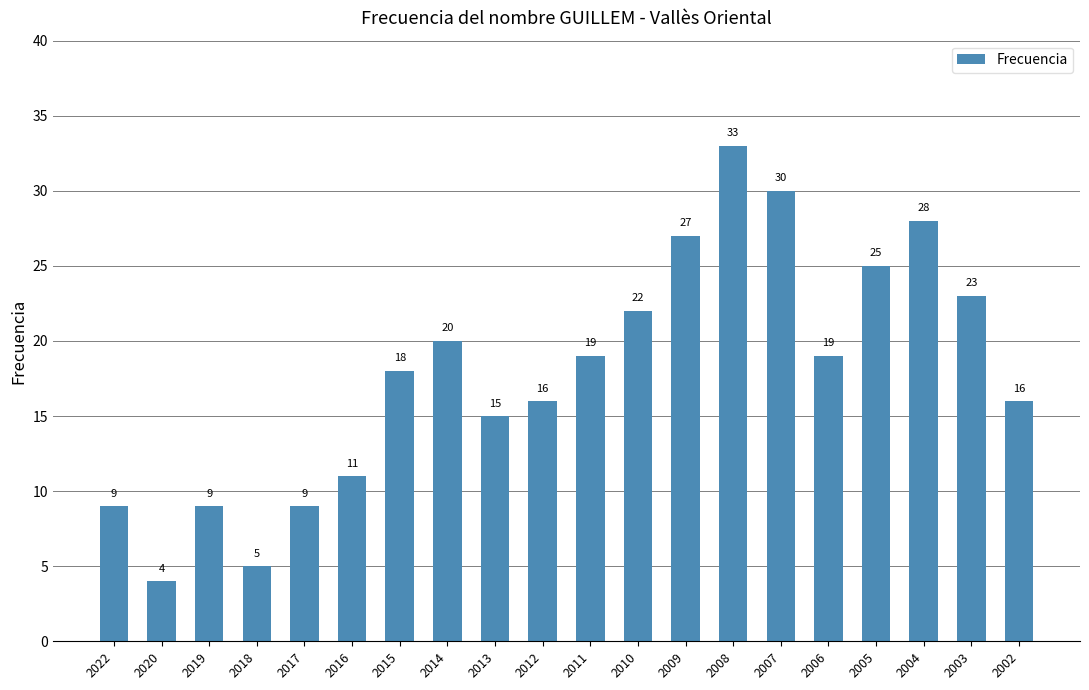

What is the minimum value shown in the chart?

4